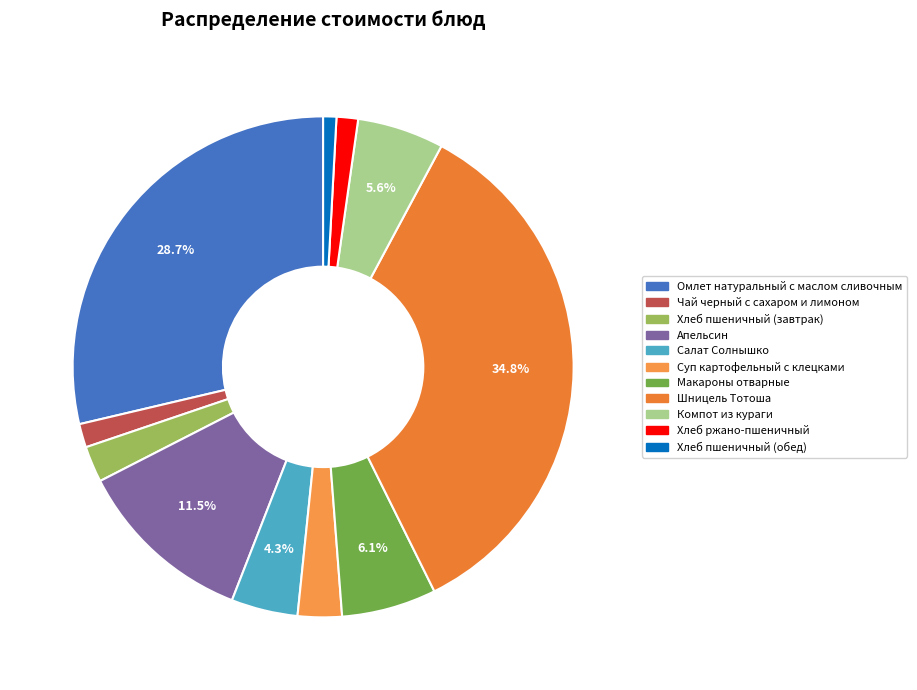

What percentage is the Шницель Тотоша slice, to the nearest percent?

35%